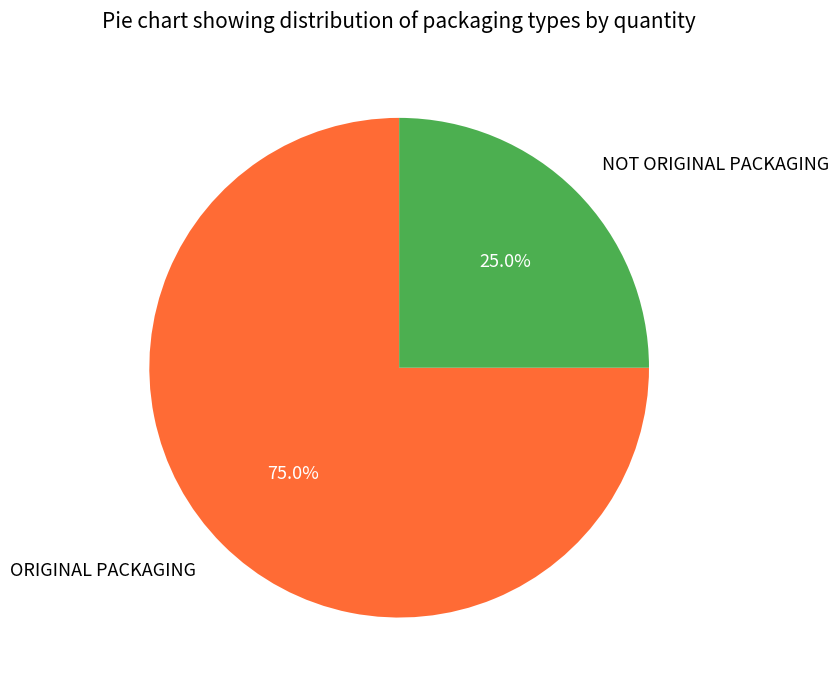

To the nearest percent, what percentage of the pie is NOT ORIGINAL PACKAGING?

25%